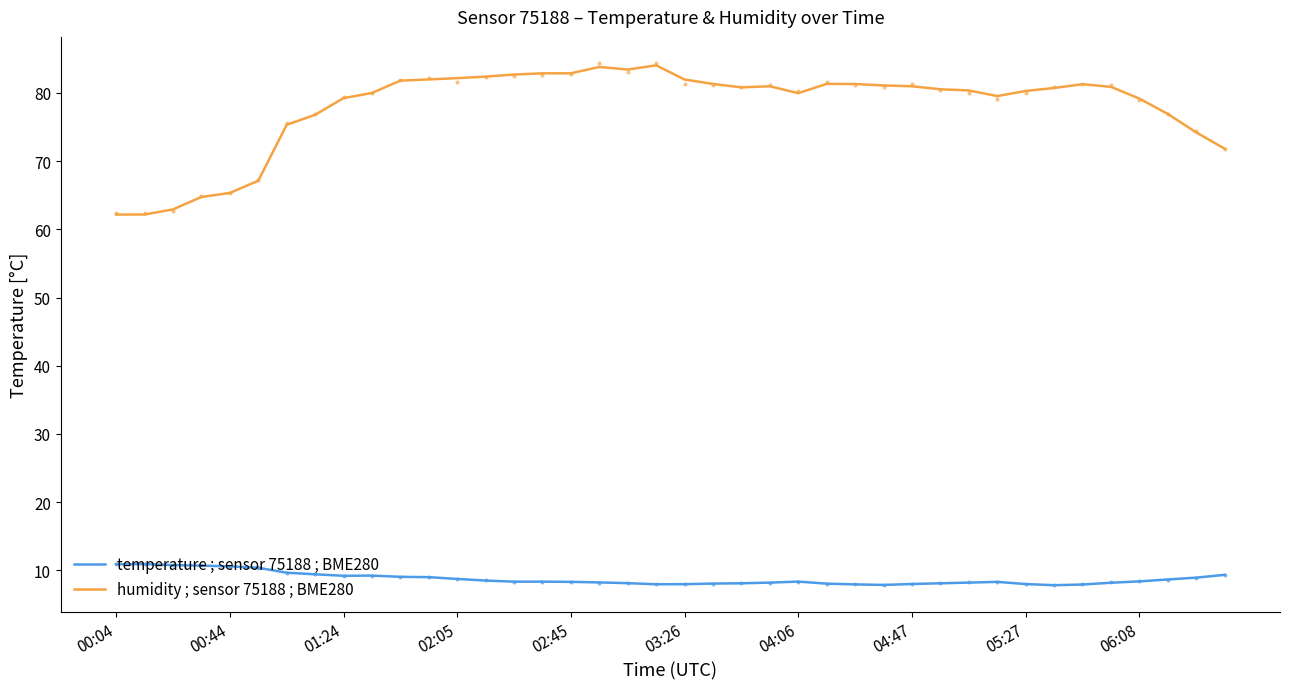

At which category is the sum across all series the highest?

17